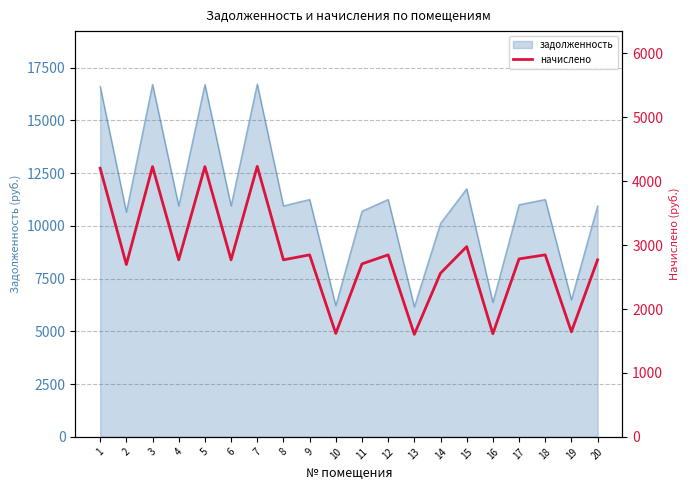

The chart shows a value of 591.3 at 12. True or false?

False